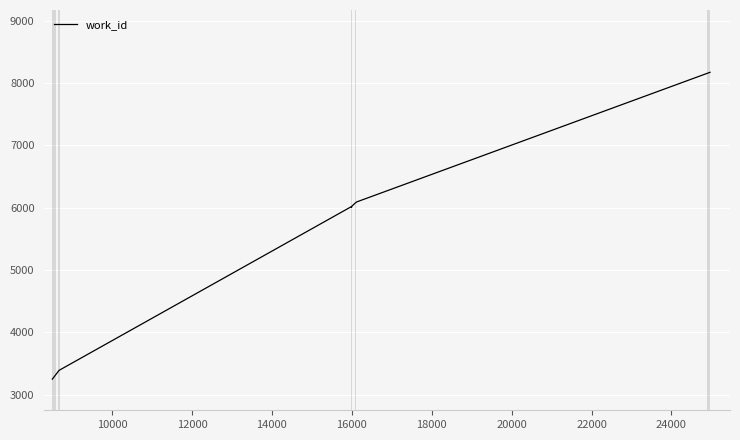

What is the difference between the maximum and minimum values?

4925